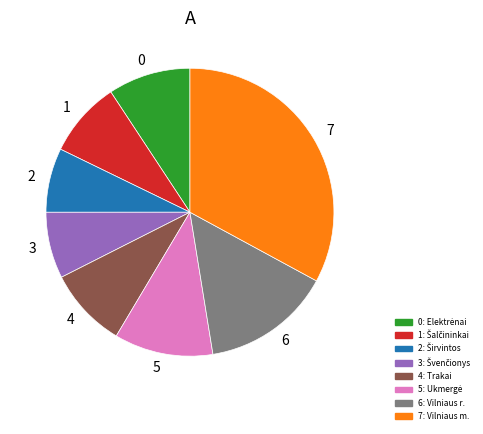

Does any single category account for the majority?

No